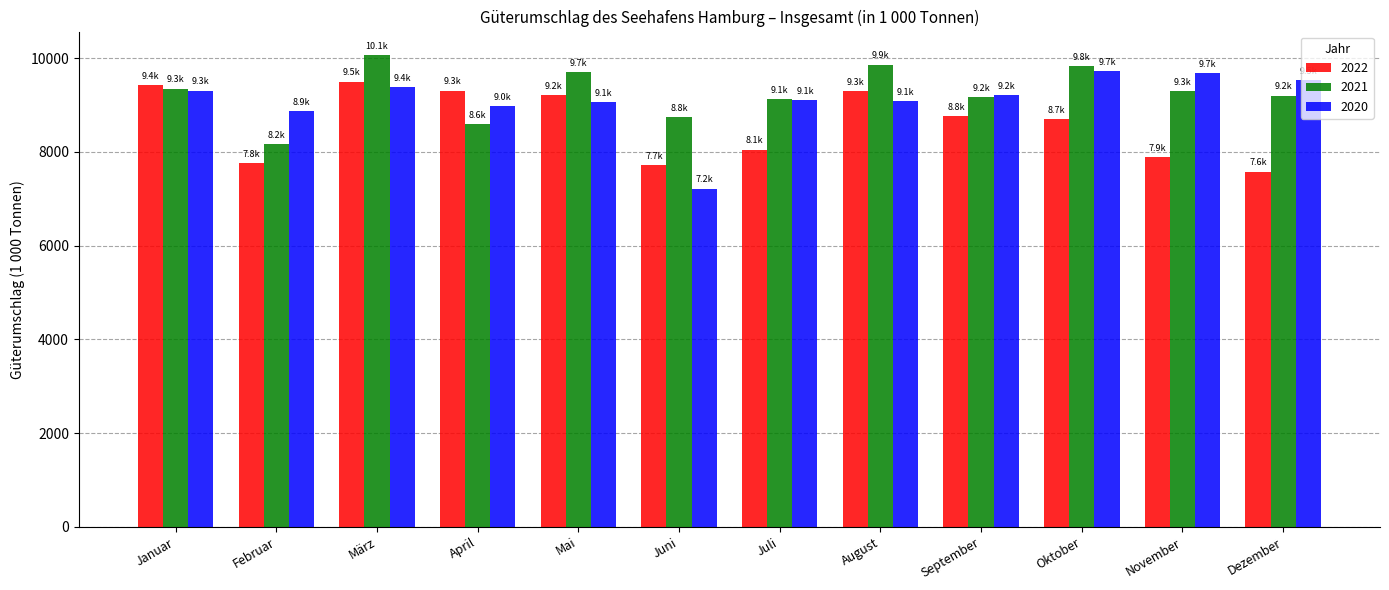

How many bars are there in each group?

3